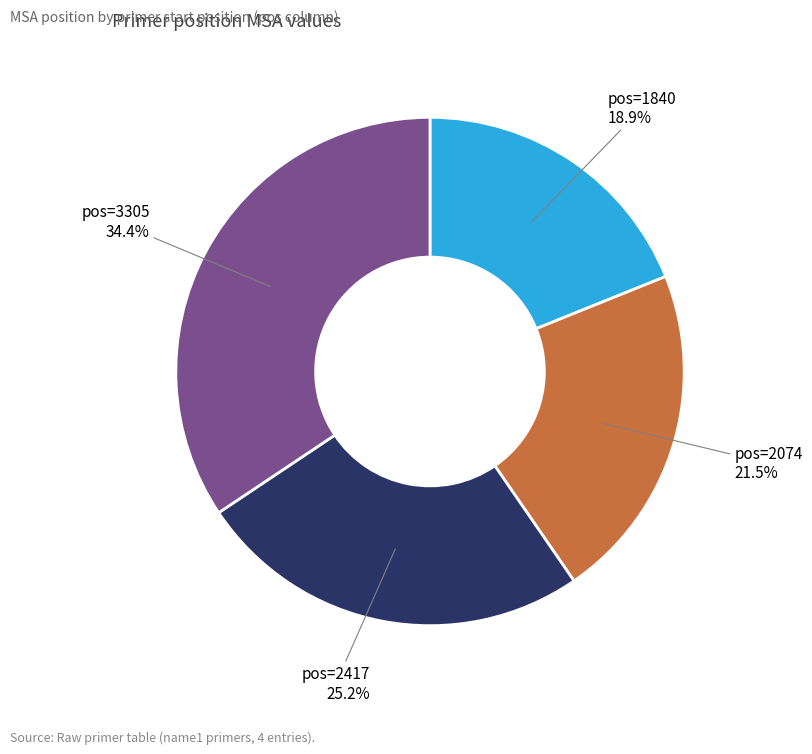

Is there any slice that represents more than half of the pie?

No